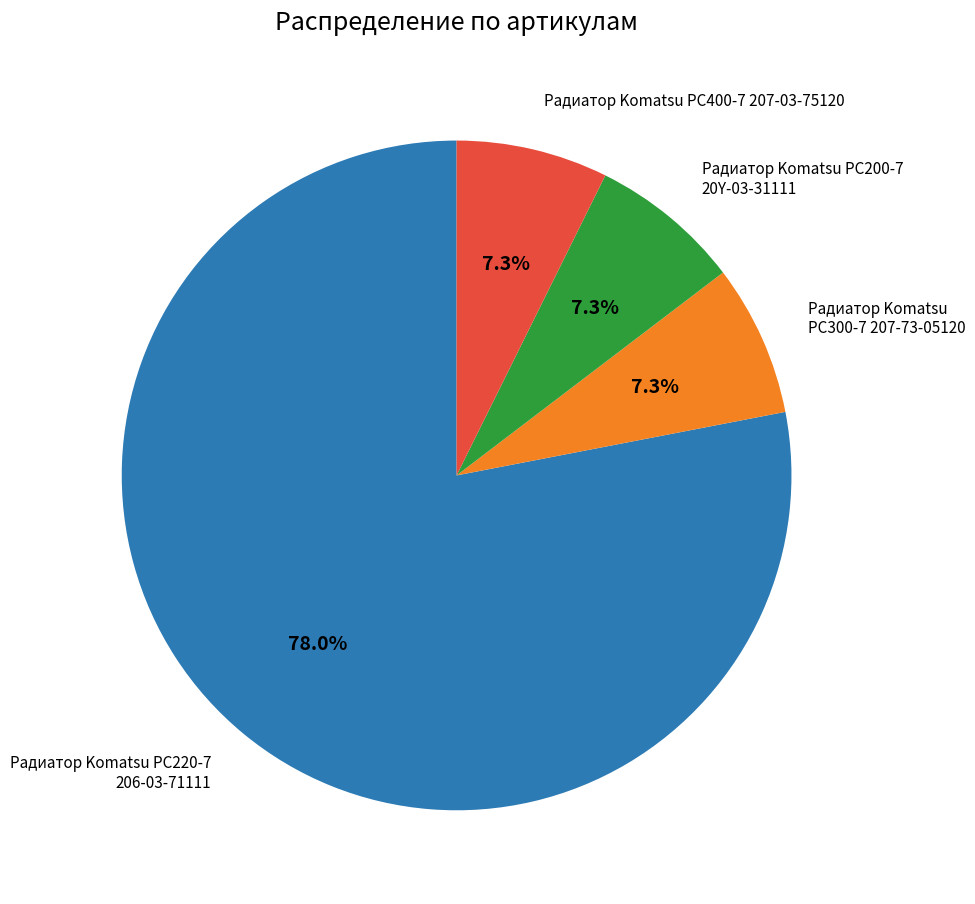

How many segments does this pie chart have?

4